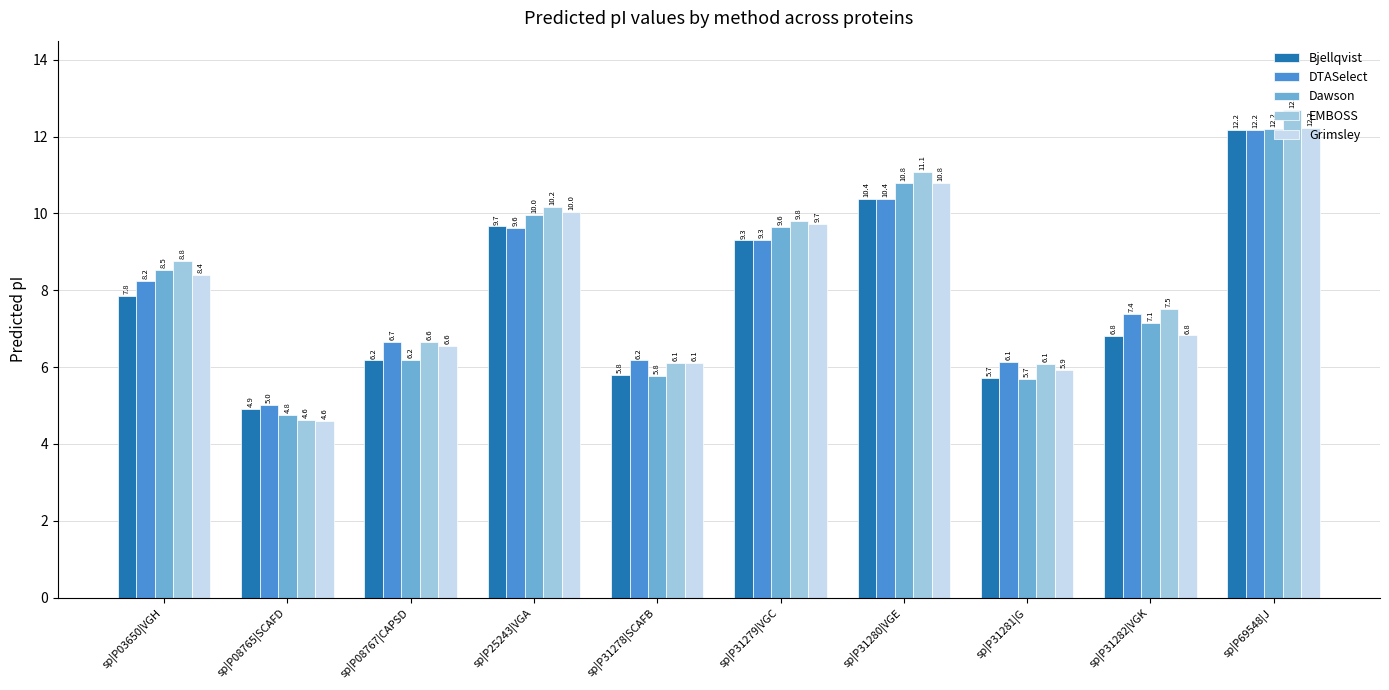

What is the total value across all series at sp|P03650|VGH?

41.8